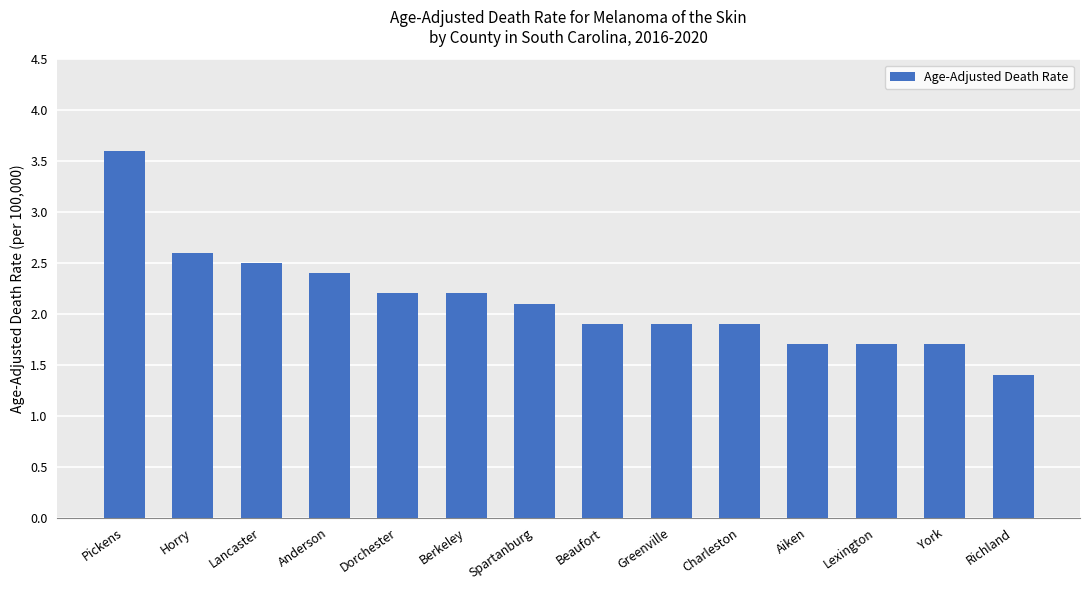

Reading left to right, what are all the values shown in this chart?

3.6	2.6	2.5	2.4	2.2	2.2	2.1	1.9	1.9	1.9	1.7	1.7	1.7	1.4